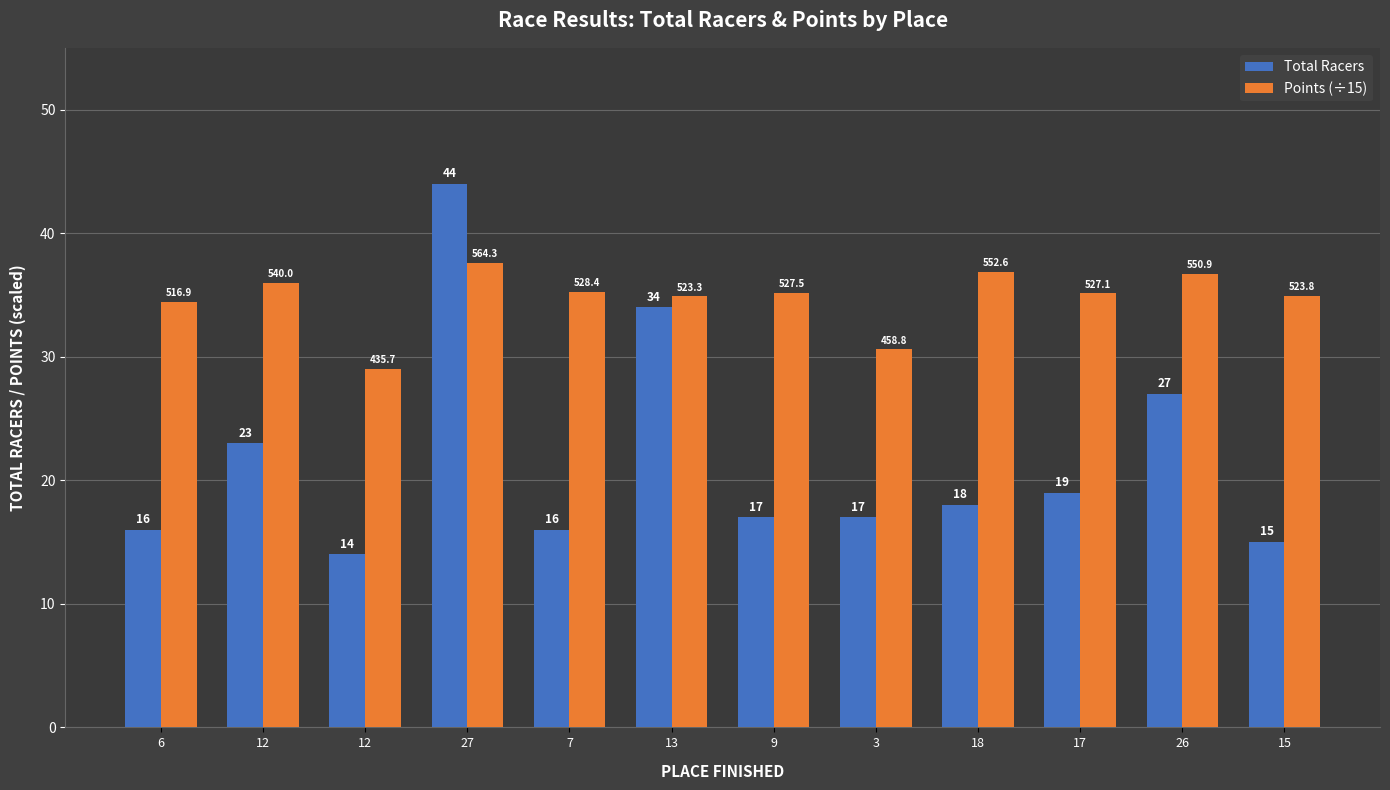

Which category has the lowest value in the Points (÷15) series?

12